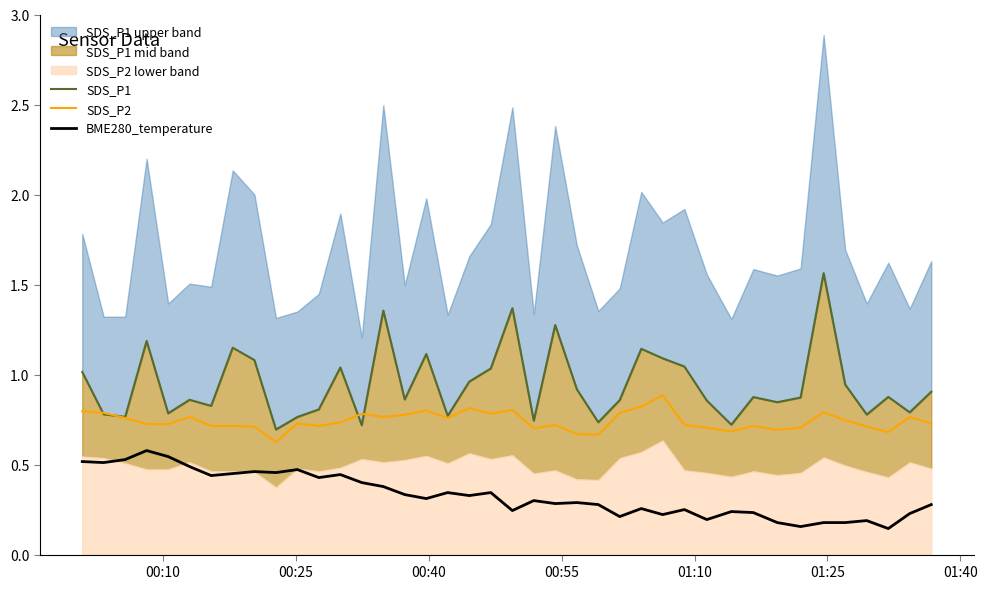

How many SDS_P2 values are between 0 and 1?

40